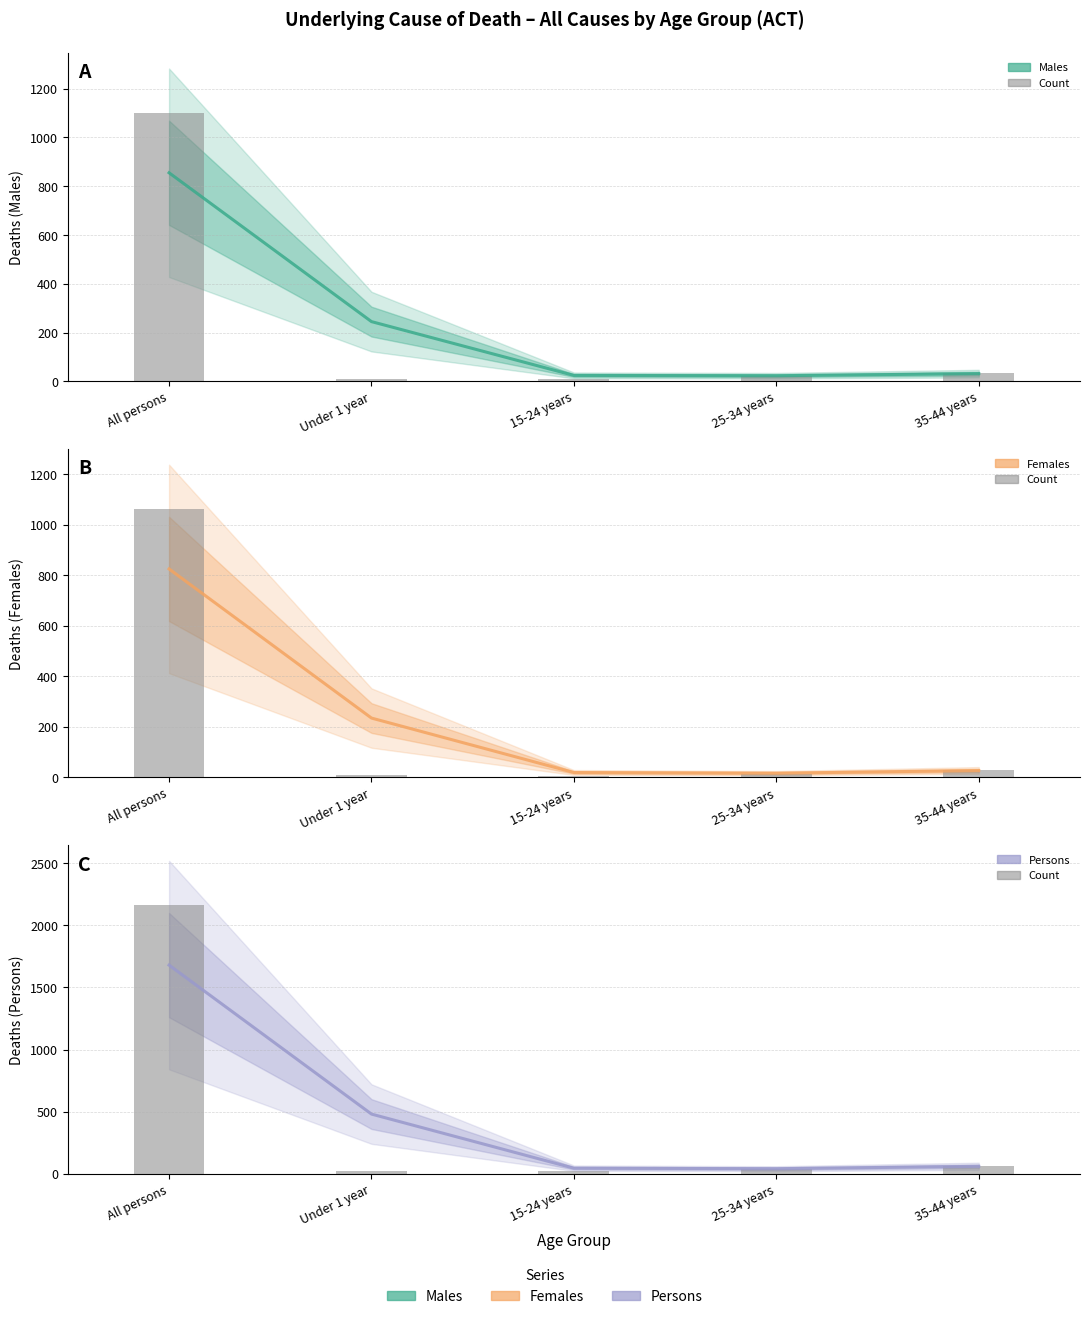

What is the minimum value for Persons?

39.6